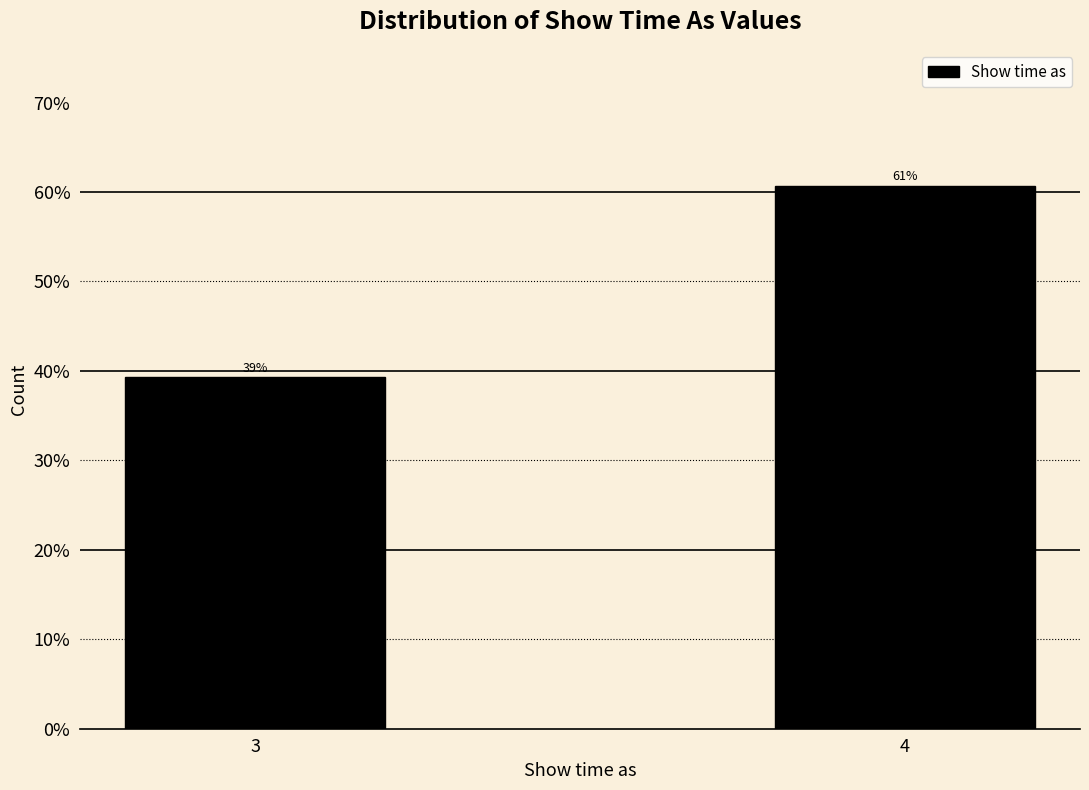

What value does the data have at 3?

39.3